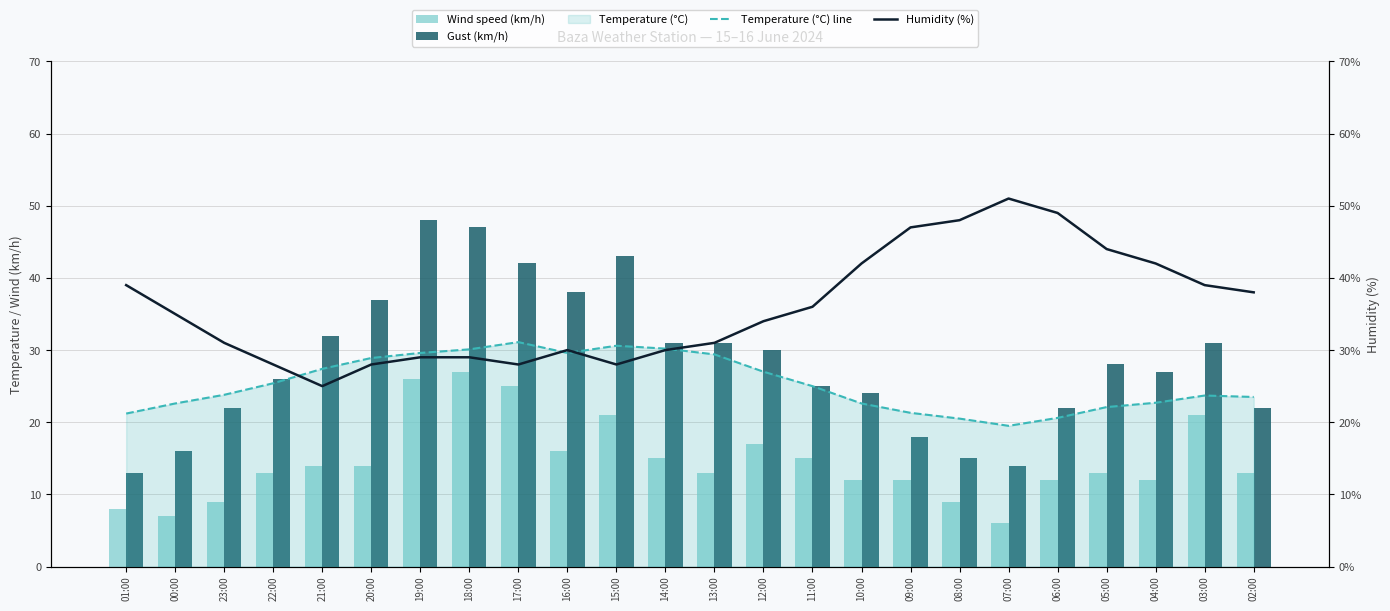

Which series has the largest total across all categories?

Humidity (%)